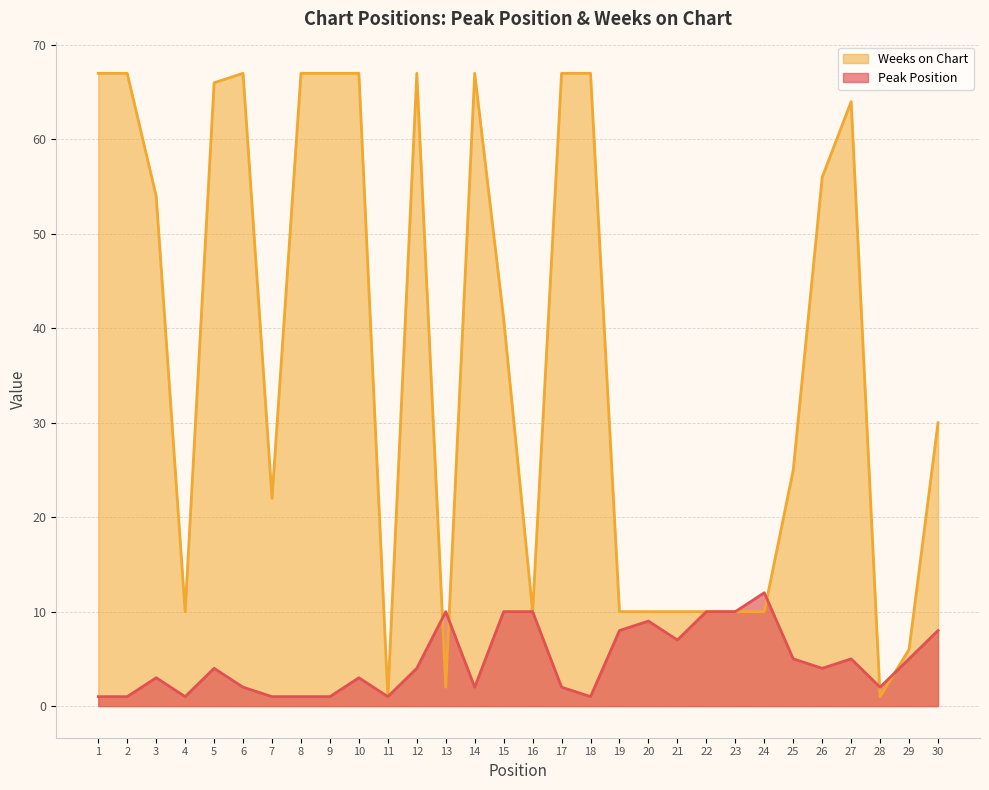

What is the difference between the maximum and second lowest values in the Peak Position series?

11